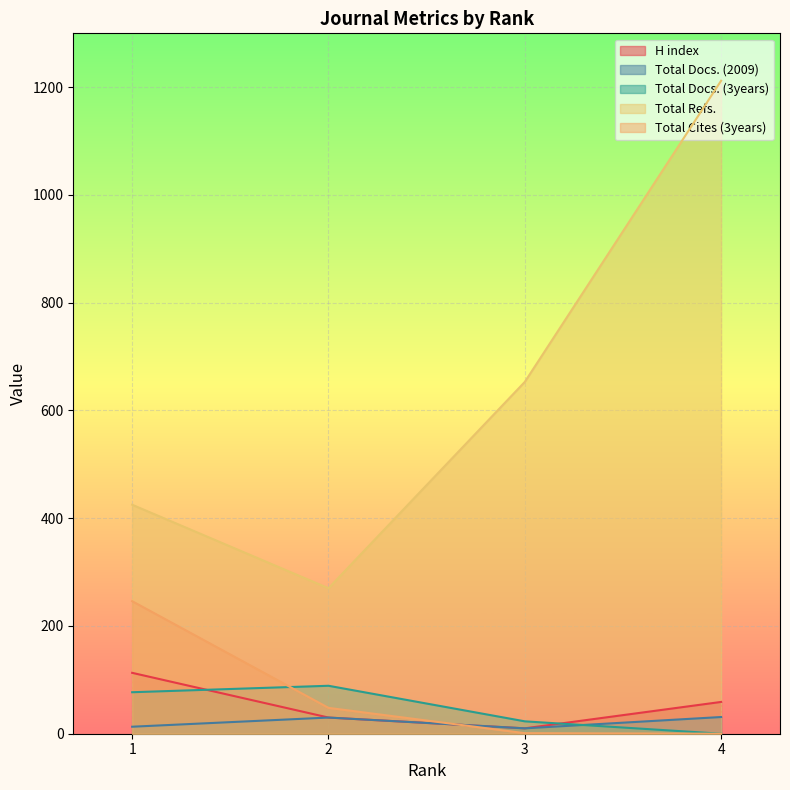

At 1, list the series in order from smallest to largest.

Total Docs. (2009), Total Docs. (3years), H index, Total Cites (3years), Total Refs.